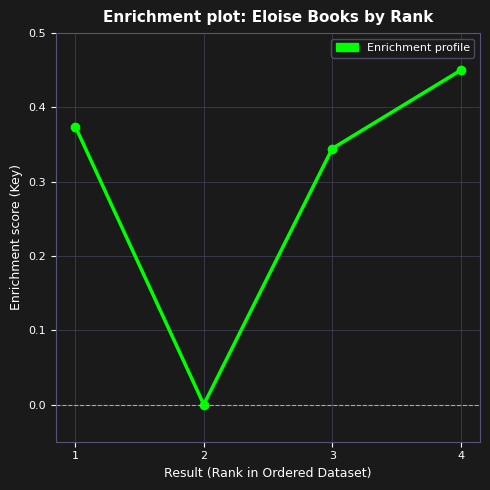

True or false: the data has more than 1 interior local peaks.

False